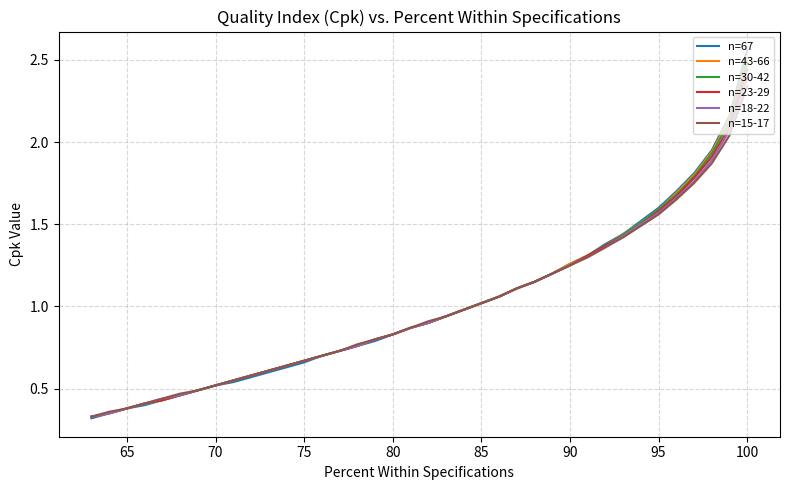

How many lines are shown in the chart?

6